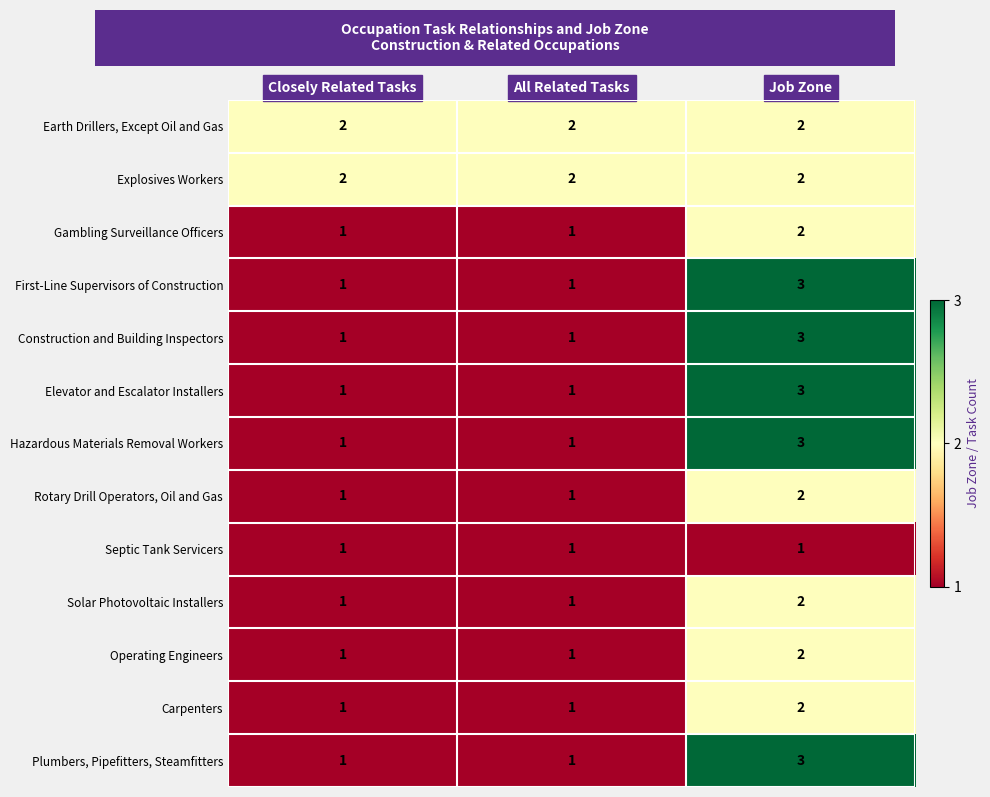

What is the total value across all series at Job Zone?

30